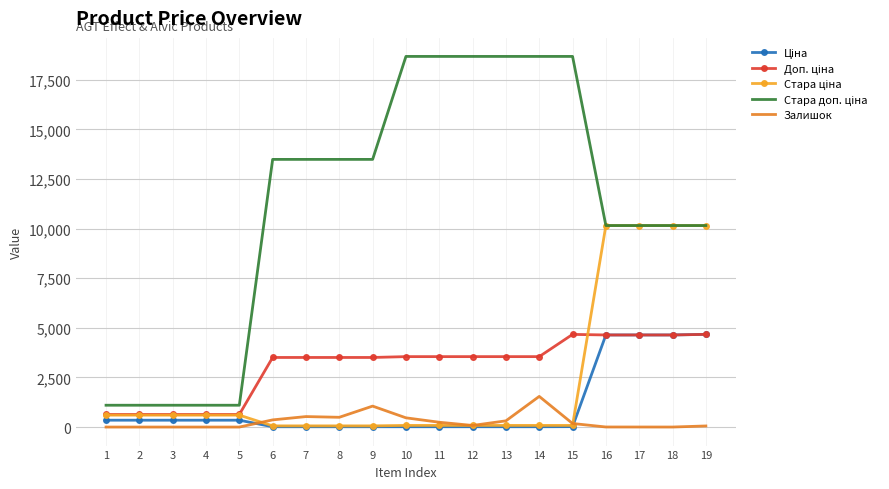

Reading left to right, list all the values displayed in this chart.

Ціна: 345.6	345.6	345.6	345.6	345.6	15.6	15.6	15.6	15.6	15.8	15.8	15.8	15.8	15.8	20.8	4642.5	4642.5	4642.5	4672.9
Доп. ціна: 634.0	634.0	634.0	634.0	634.0	3508.0	3508.0	3508.0	3508.0	3550.0	3550.0	3550.0	3550.0	3550.0	4671.0	4642.0	4642.0	4642.0	4673.0
Стара ціна: 599.9	599.9	599.9	599.9	599.9	60.0	60.0	60.0	60.0	83.0	83.0	83.0	83.0	83.0	83.0	10158.6	10158.6	10158.6	10158.6
Стара доп. ціна: 1100.0	1100.0	1100.0	1100.0	1100.0	13493.2	13493.2	13493.2	13493.2	18684.0	18684.0	18684.0	18684.0	18684.0	18684.0	10158.6	10158.6	10158.6	10158.6
Залишок: 0.0	0.0	0.0	0.0	0.0	361.0	528.0	492.0	1056.0	465.0	242.0	81.0	313.0	1545.0	179.0	3.0	2.0	1.0	55.0